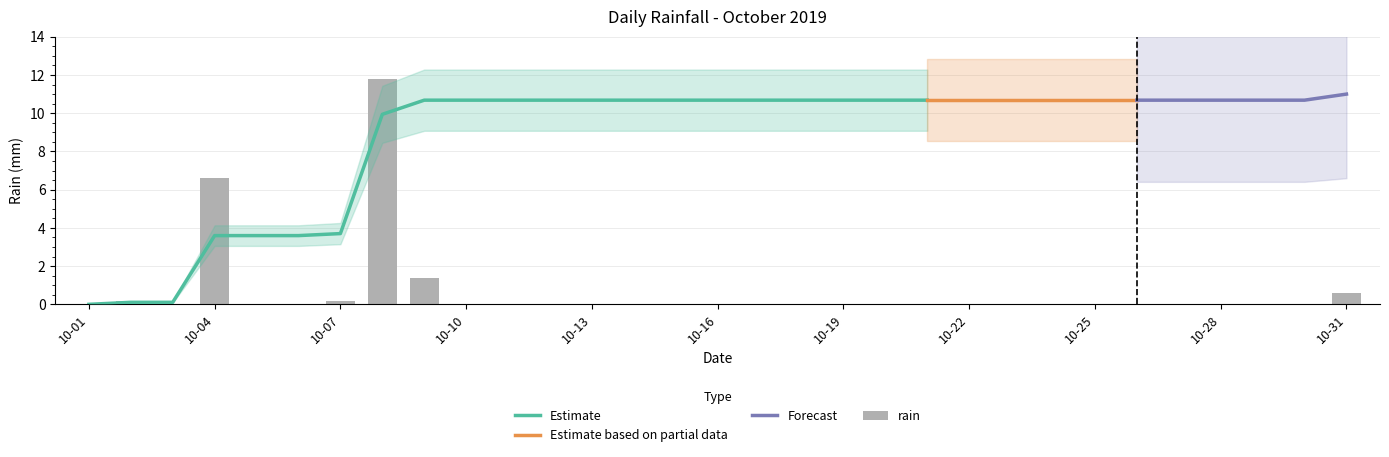

The chart shows a value of 0.0 at 10-13. True or false?

True